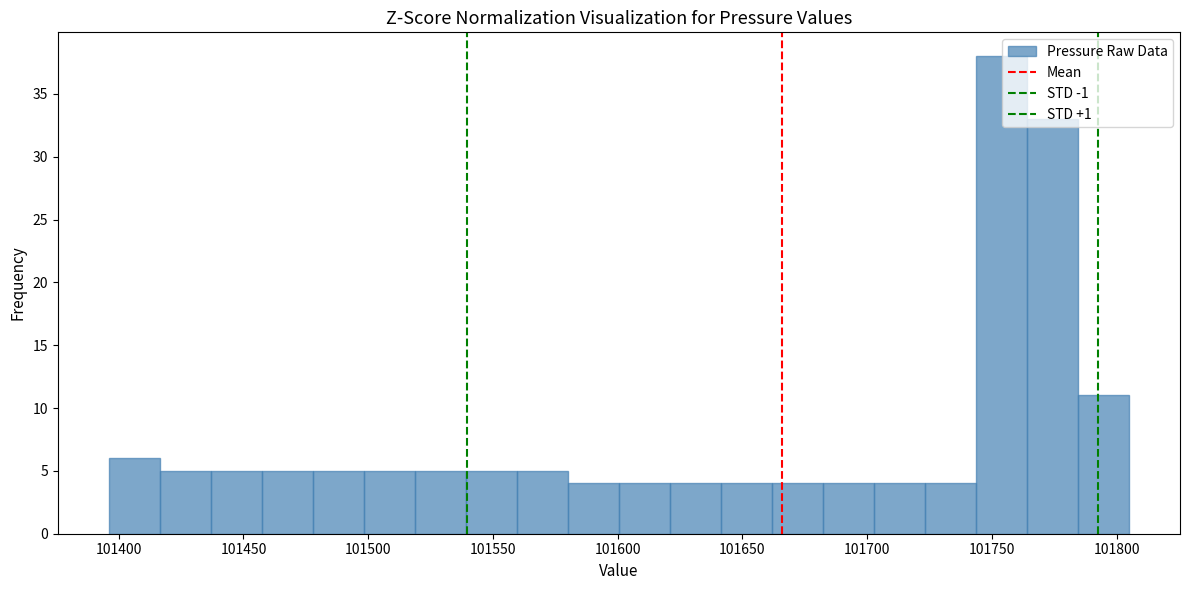

Reading left to right, list every bar in this chart as the range it spans on the x-axis followed by its height. Neither the bar edges nor the heights are printed on the chart, so give them approximately, as read against the axes.

101395 to 101415: 6
101415 to 101435: 5
101435 to 101455: 5
101455 to 101480: 5
101480 to 101500: 5
101500 to 101520: 5
101520 to 101540: 5
101540 to 101560: 5
101560 to 101580: 5
101580 to 101600: 4
101600 to 101620: 4
101620 to 101640: 4
101640 to 101660: 4
101660 to 101680: 4
101680 to 101705: 4
101705 to 101725: 4
101725 to 101745: 4
101745 to 101765: 38
101765 to 101785: 33
101785 to 101805: 11